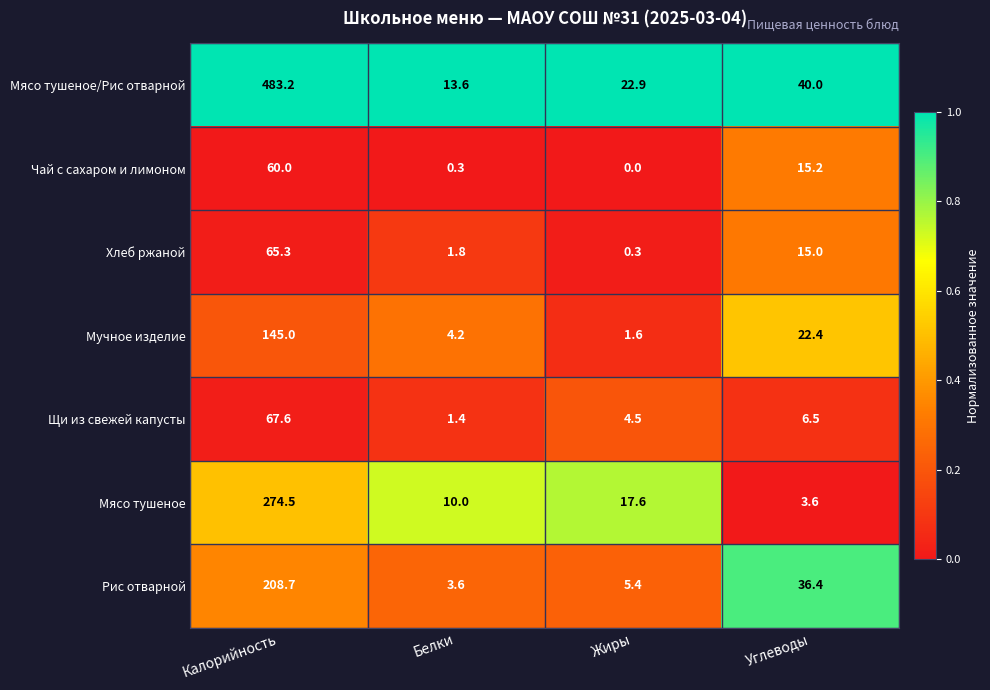

What is the sum of all Чай с сахаром и лимоном values?

75.5